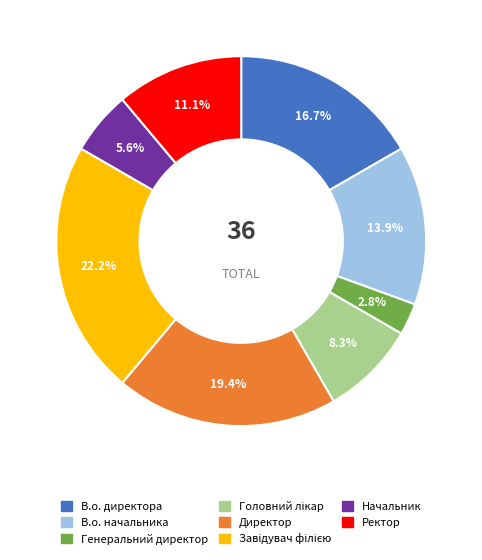

Does В.о. начальника represent more than half of the total?

No